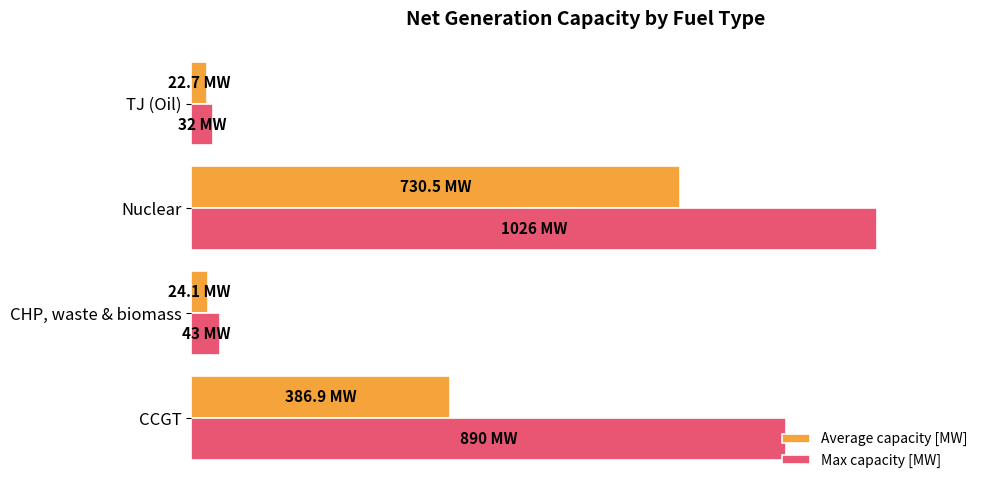

What are all the series names shown in the legend?

Average capacity [MW], Max capacity [MW]